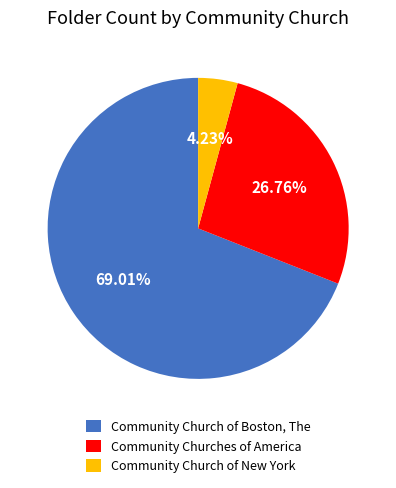

To the nearest percent, what is the difference between the Community Churches of America and Community Church of New York slice percentages?

23%